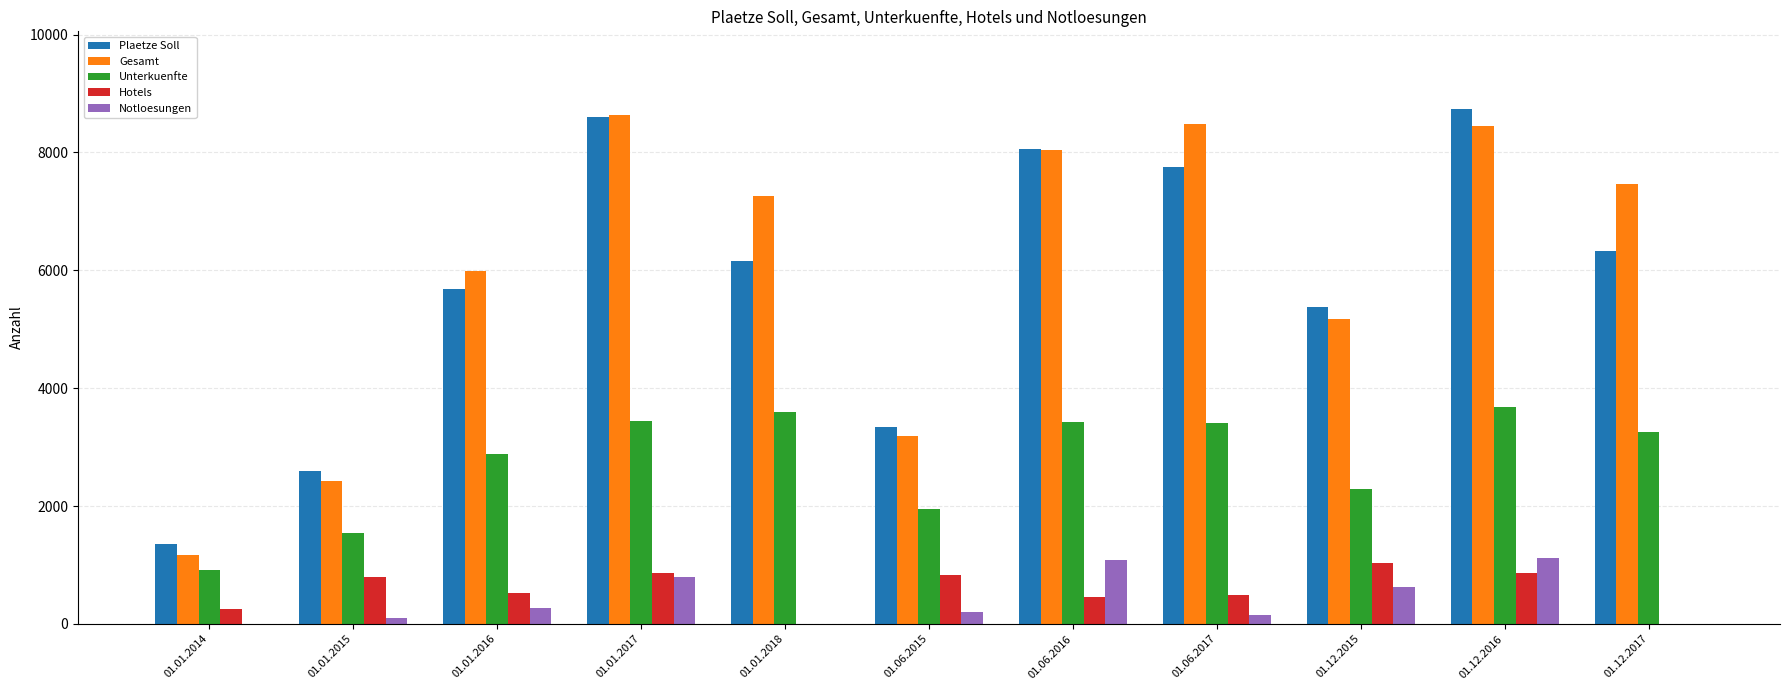

How many distinct data groups are displayed?

5